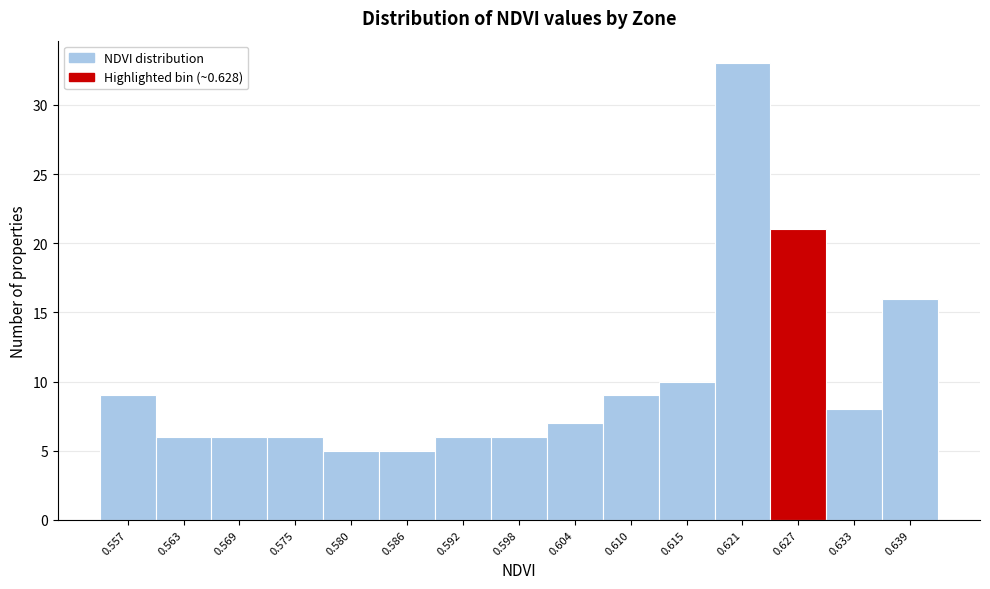

Reading right to left, transcribe all the data shown in this chart.

16	8	21	33	10	9	7	6	6	5	5	6	6	6	9